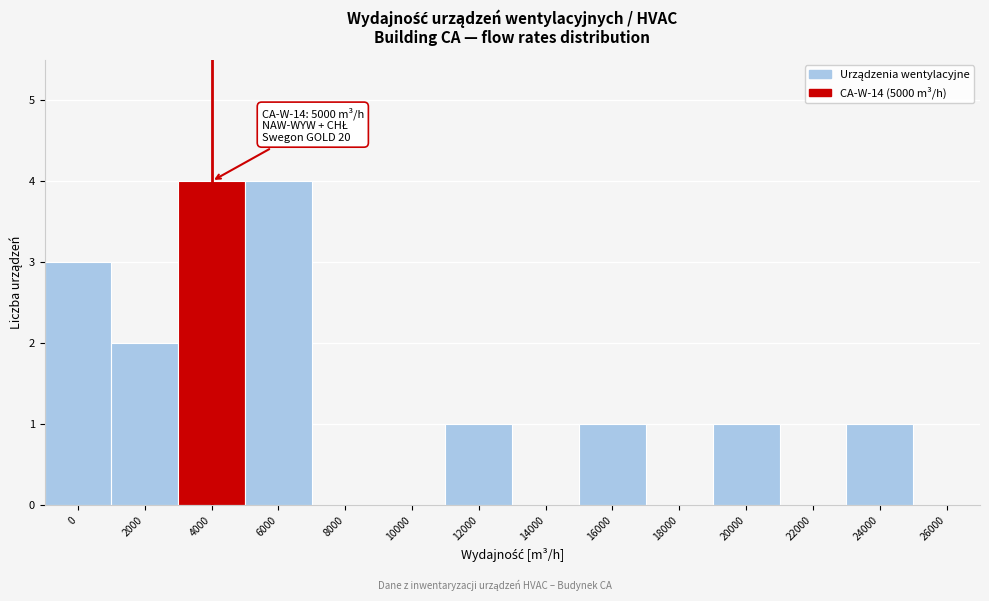

Reading left to right, list all the values displayed in this chart.

0=3	2000=2	4000=4	6000=4	8000=0	10000=0	12000=1	14000=0	16000=1	18000=0	20000=1	22000=0	24000=1	26000=0